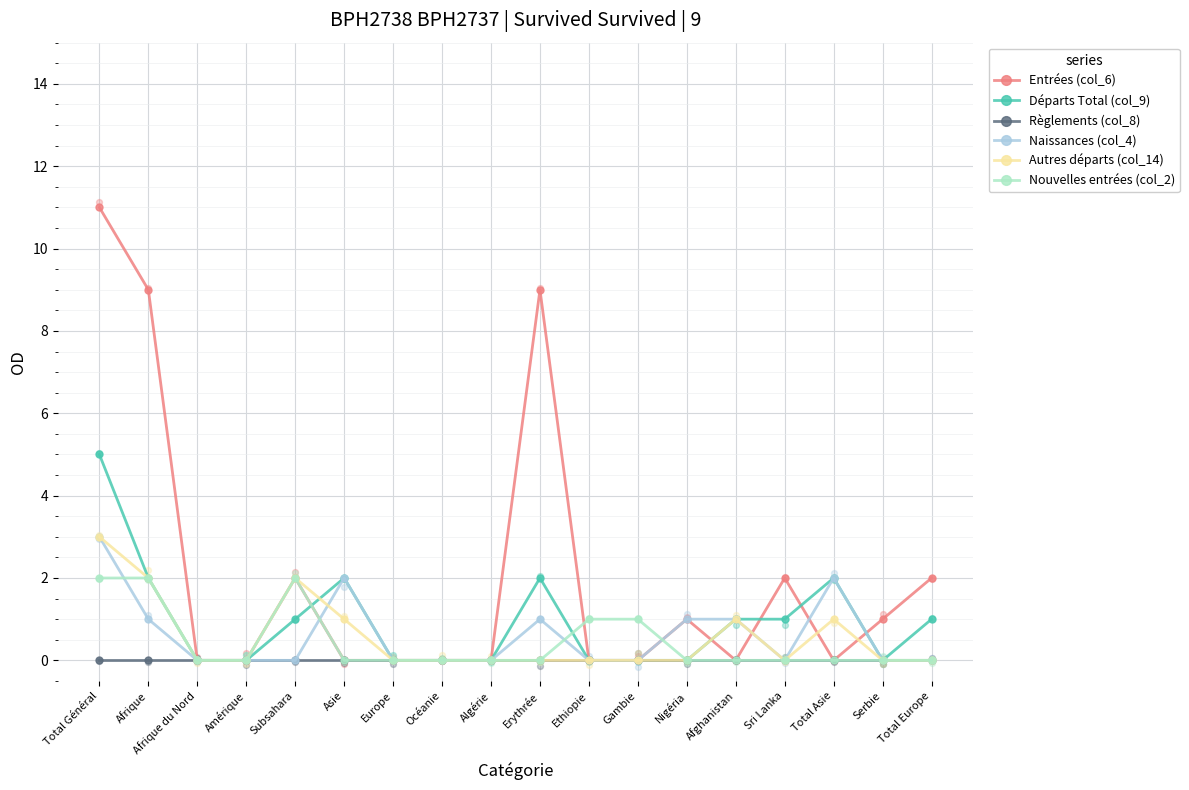

At how many categories does at least one series exceed 8?

3